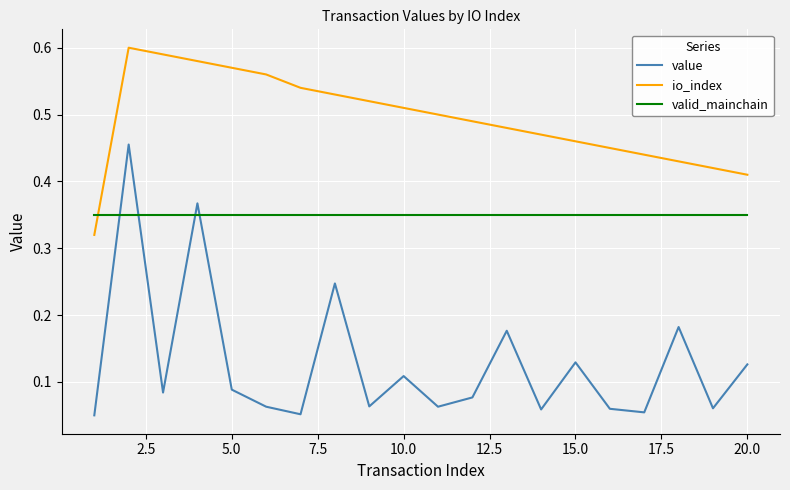

True or false: valid_mainchain and io_index intersect in this chart.

True